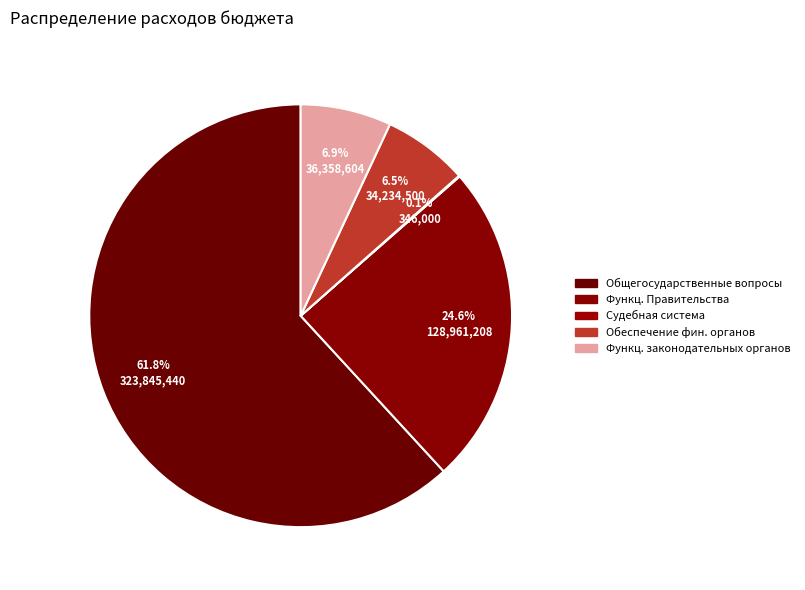

To the nearest percent, what is the difference between the largest and smallest slice percentages?

62%